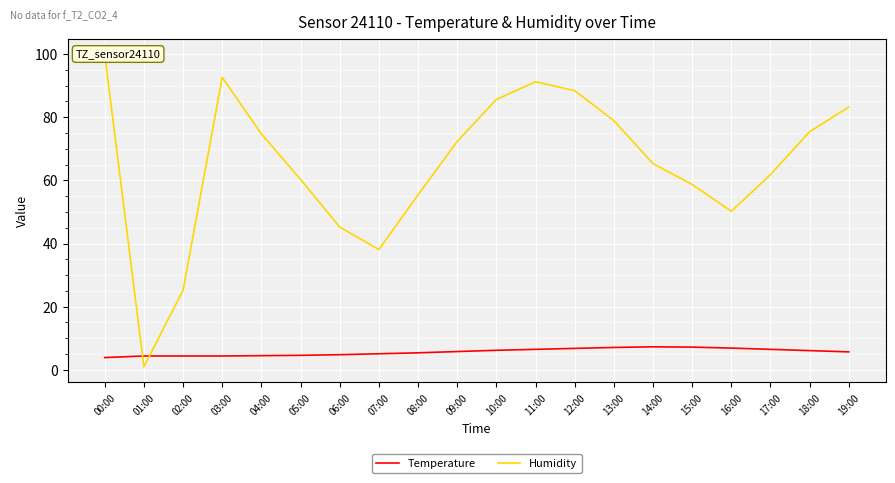

The Temperature series shows 2.1 at 05:00. True or false?

False